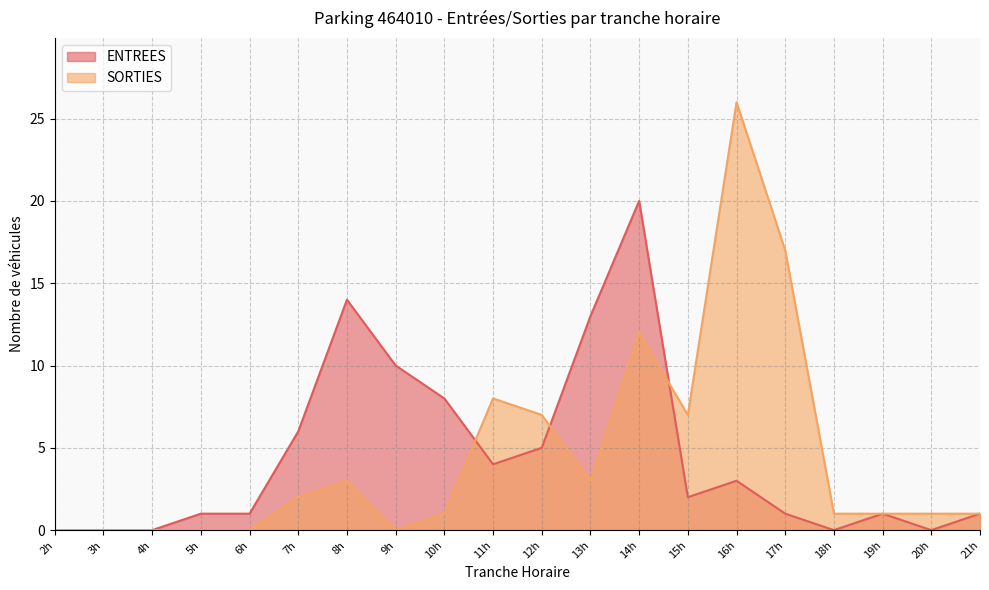

What is the sum of all ENTREES values?

90